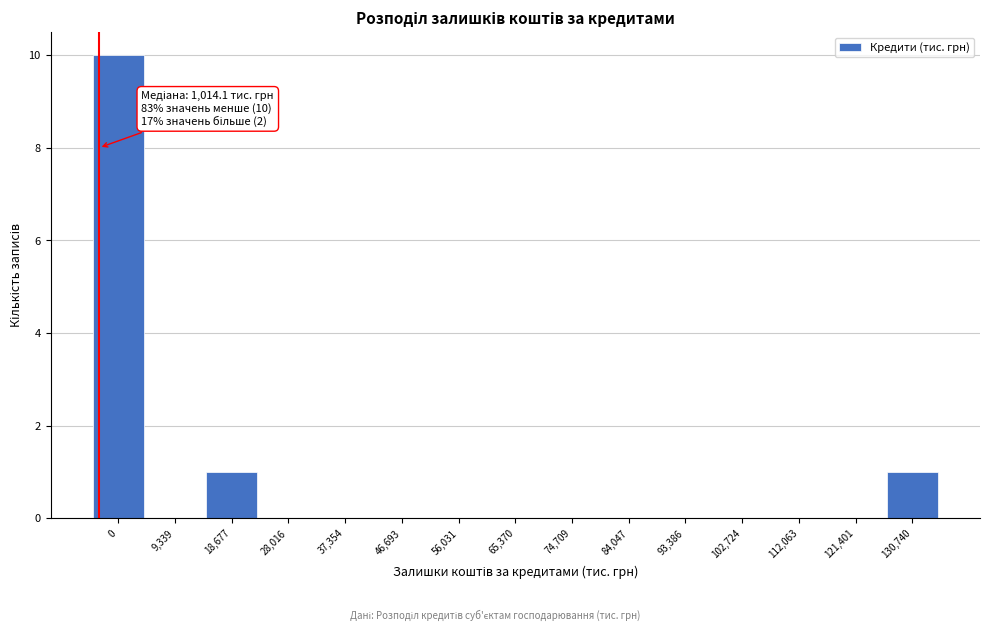

Reading left to right, what are all the values shown in this chart?

0=10	9,339=0	18,677=1	28,016=0	37,354=0	46,693=0	56,031=0	65,370=0	74,709=0	84,047=0	93,386=0	102,724=0	112,063=0	121,401=0	130,740=1